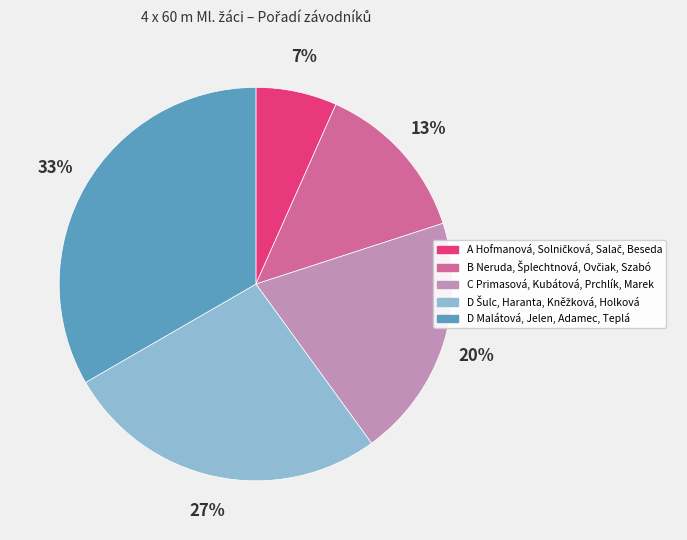

Does C Primasová, Kubátová, Prchlík, Marek account for over 50% of the chart?

No